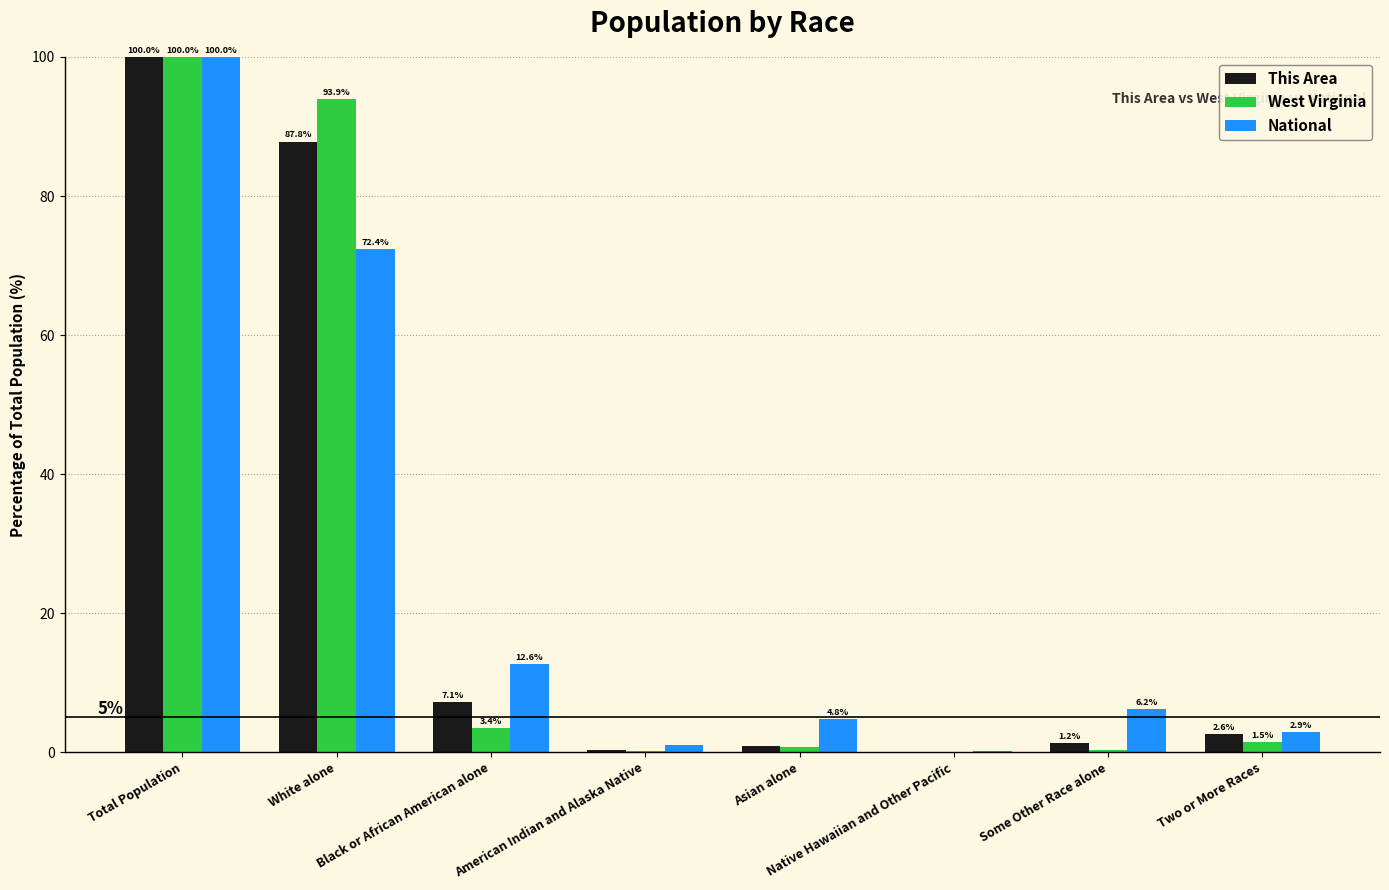

What is the spread (max minus min) of values at Asian alone?

4.1